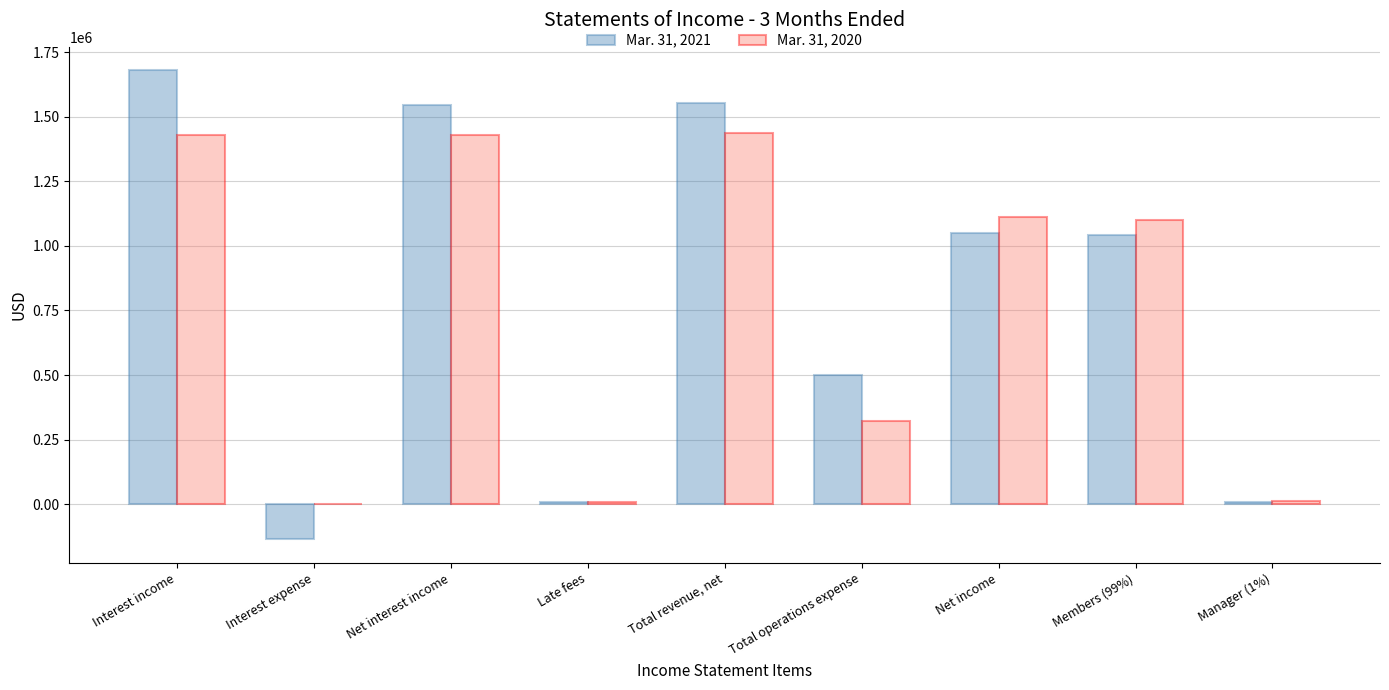

The value of Mar. 31, 2021 at Net interest income is 1543498. True or false?

True